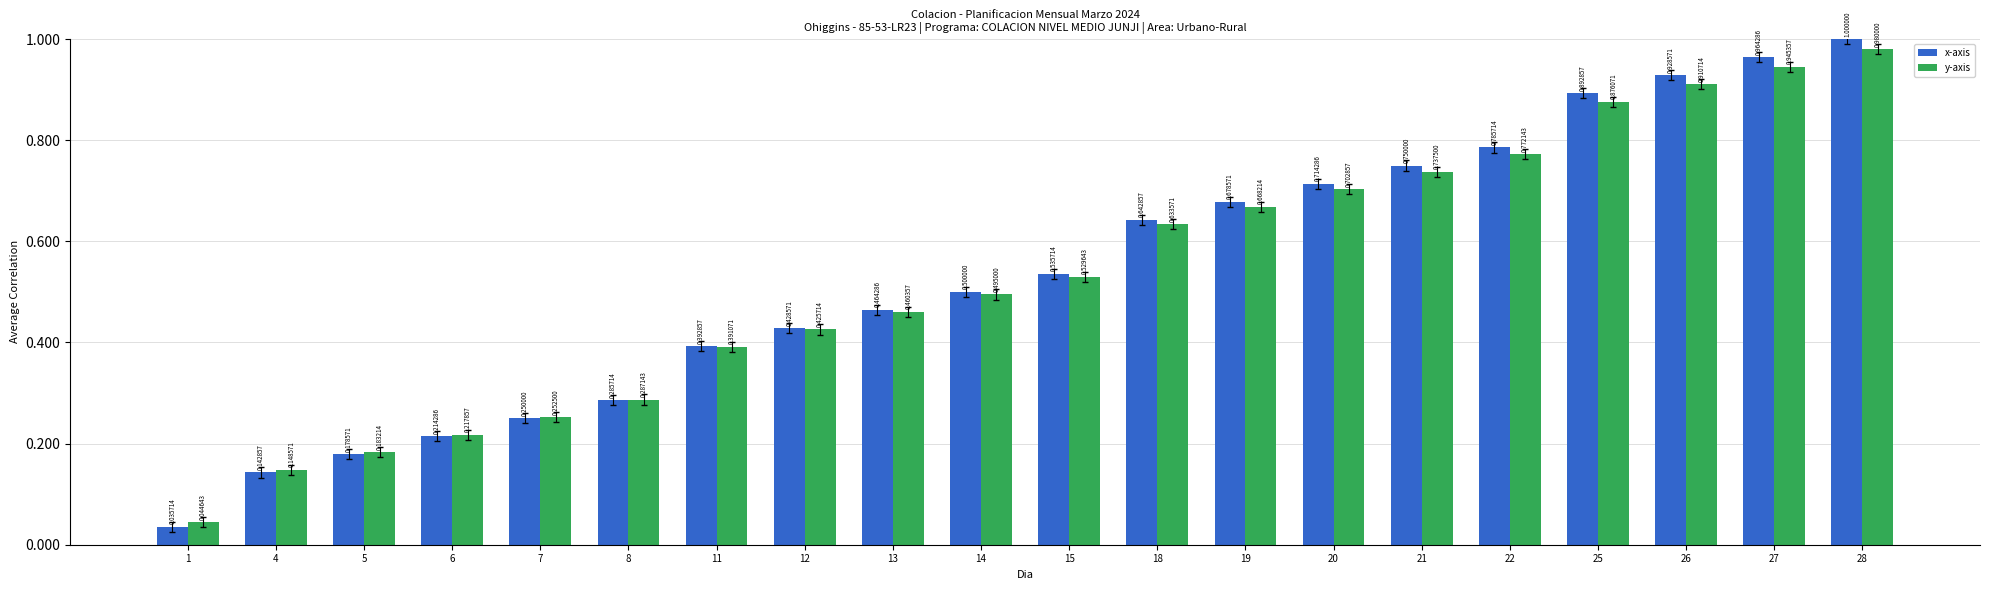

Rank the categories by x-axis value from highest to lowest.

28, 27, 26, 25, 22, 21, 20, 19, 18, 15, 14, 13, 12, 11, 8, 7, 6, 5, 4, 1